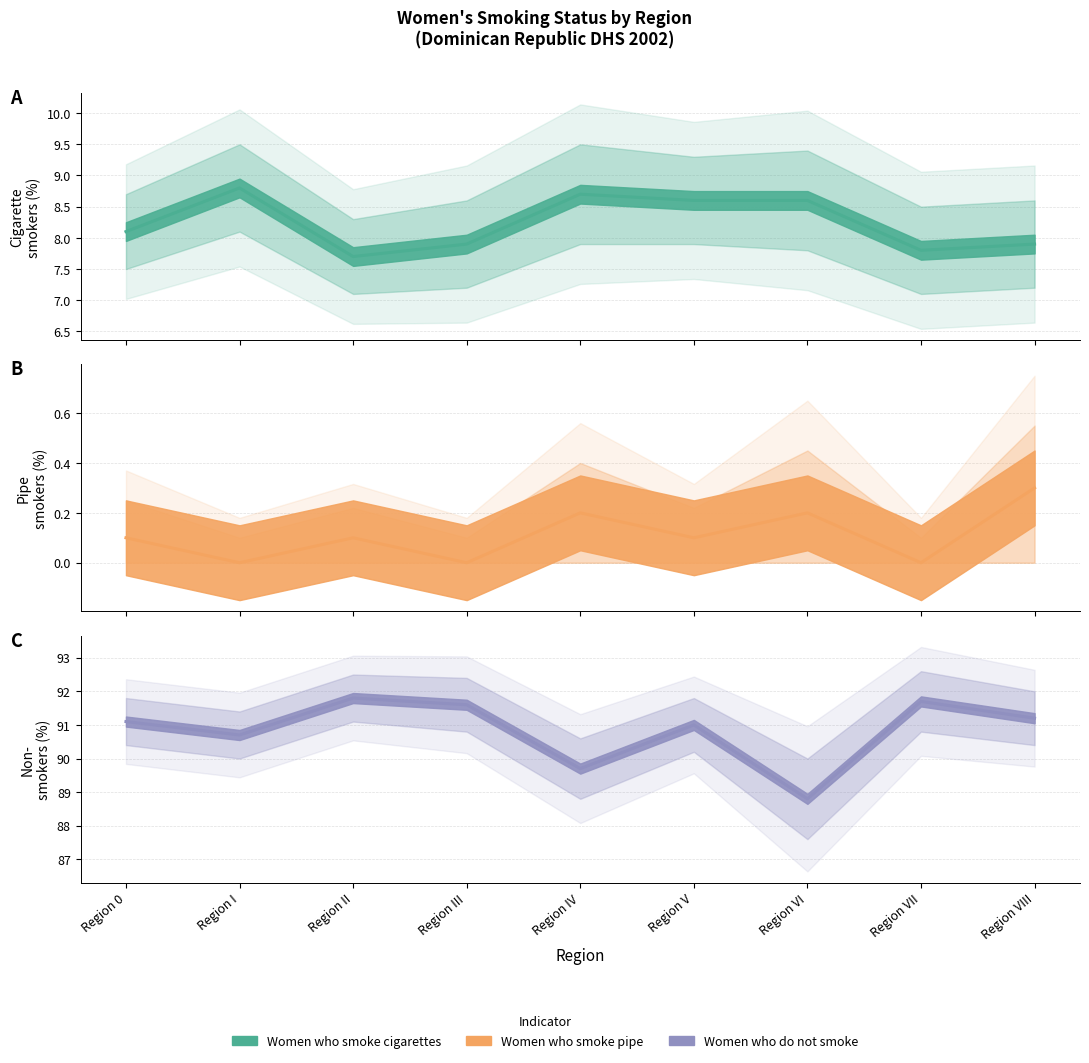

Where is Women who smoke cigarettes nearest to the value 8?

Region 0